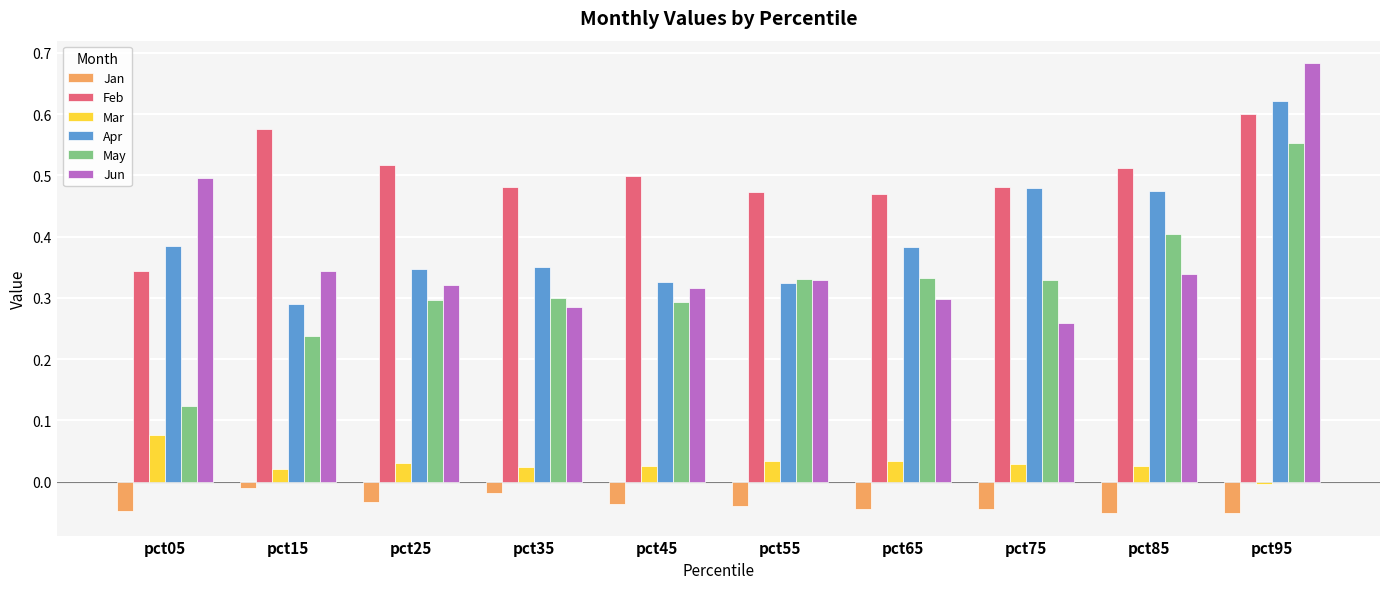

Which category has the highest value across all series?

pct95